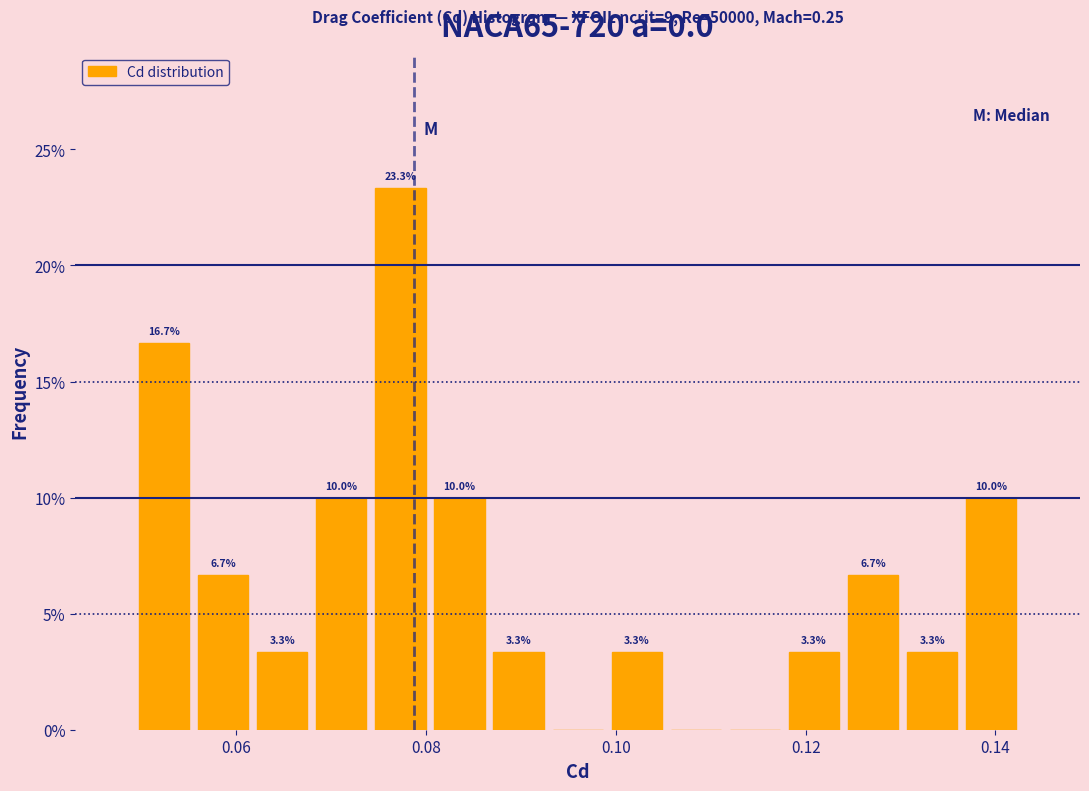

Around what value on the x-axis is the tallest bar? Give the approximate position of its centre, as read against the axis.

0.078